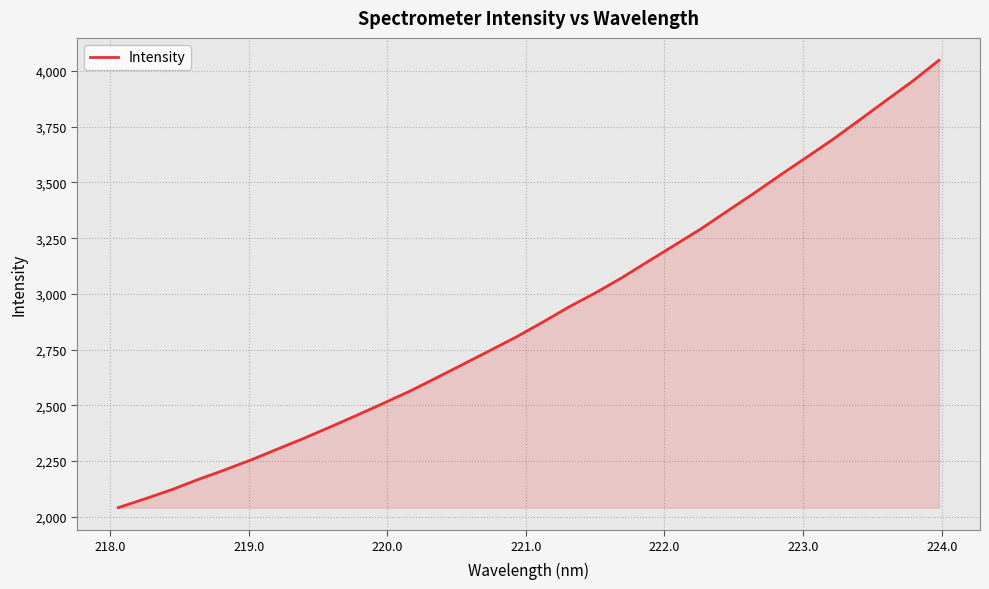

What is the smallest value displayed?

2041.2